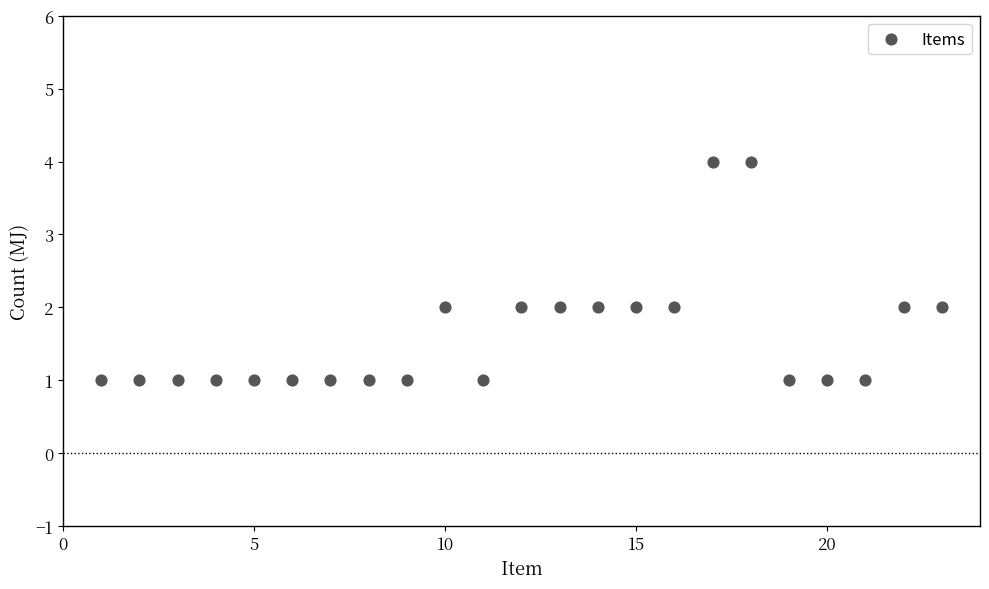

What is the range of X values (max minus min)?

22